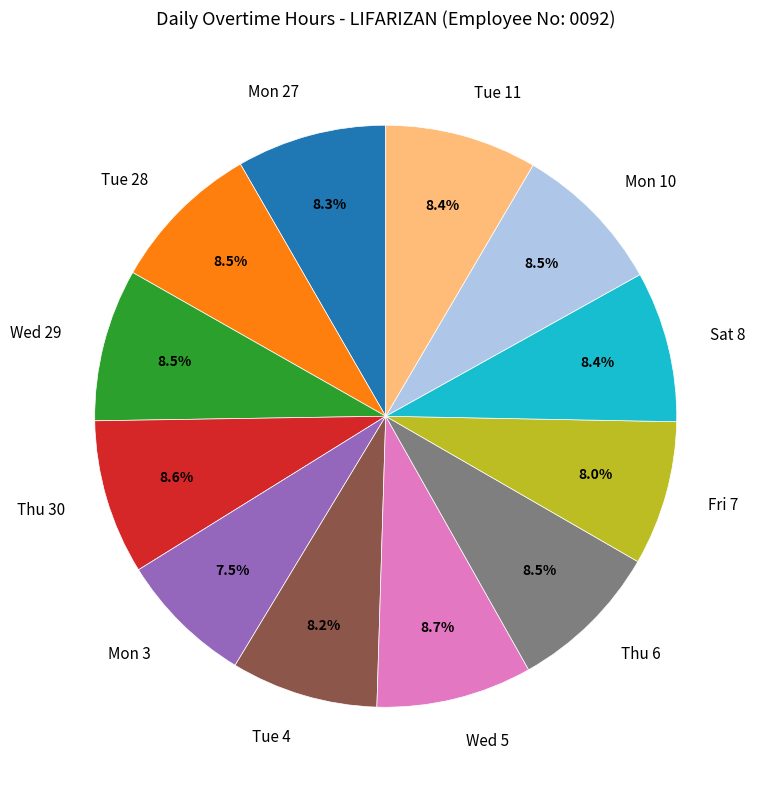

To the nearest percent, what is the difference between the largest and smallest slice percentages?

1%